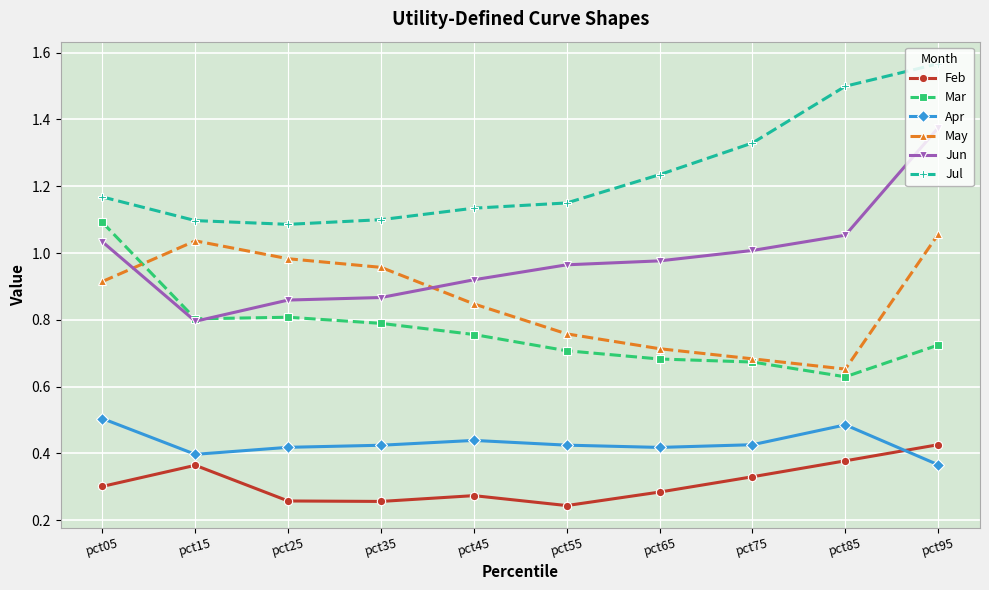

What are all the series names shown in the legend?

Feb, Mar, Apr, May, Jun, Jul